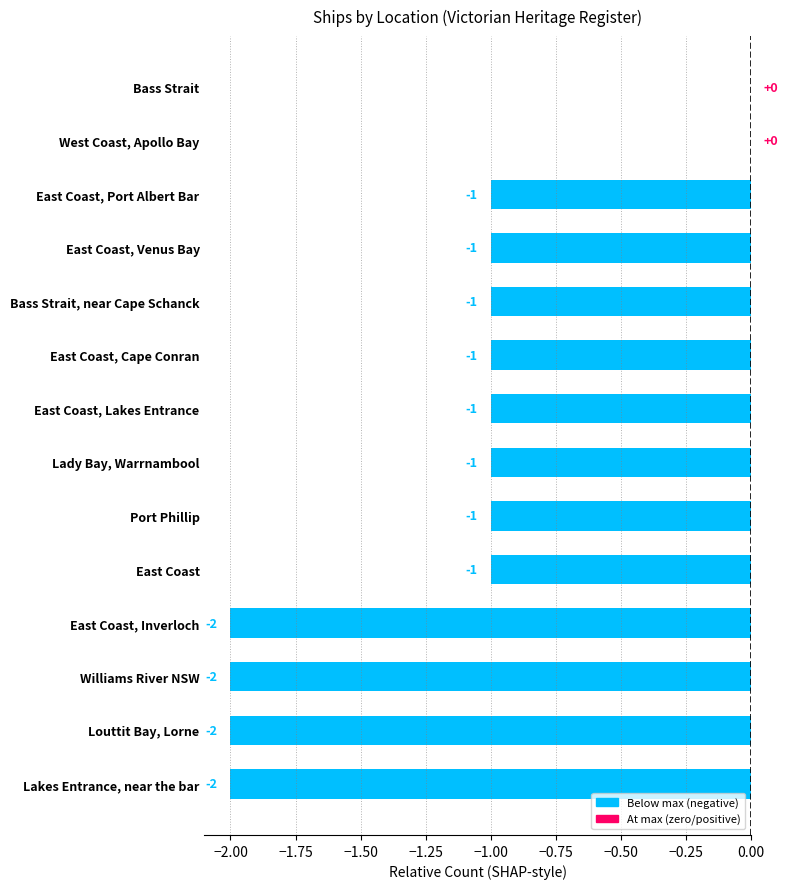

What is the sum of all values?

-16